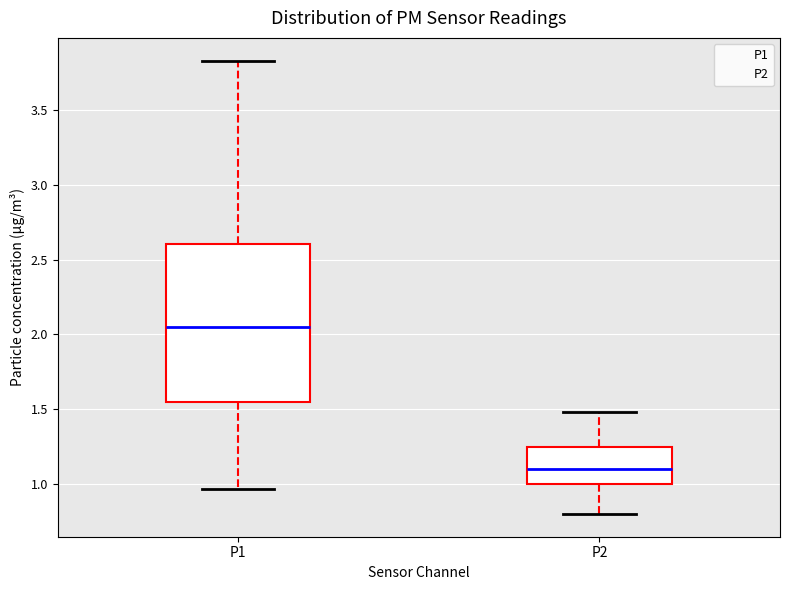

Where does the lower whisker of the box for P2 end on the y-axis? The values are not printed on the chart, so give them approximately, as read against the axis.

0.80